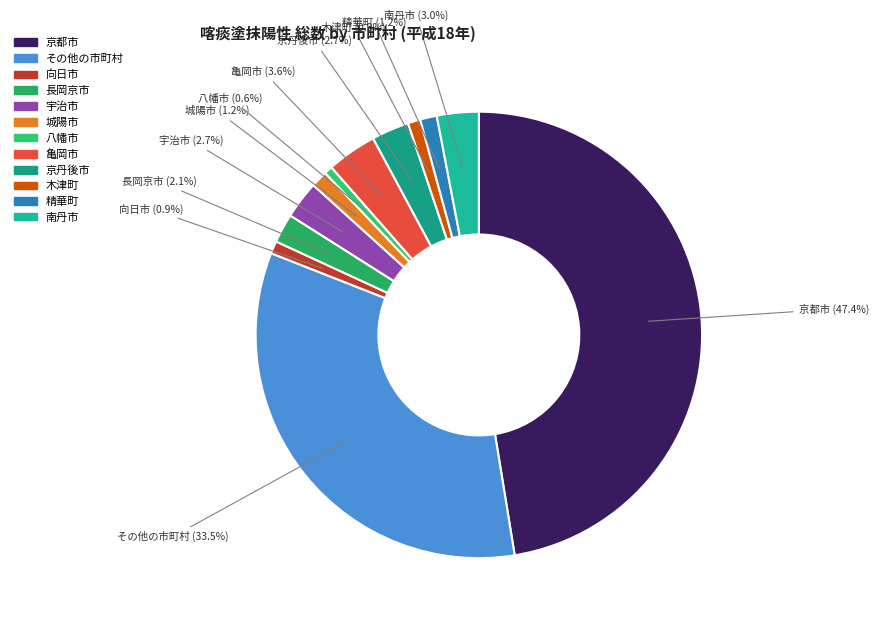

Which category has the biggest portion of the pie?

京都市